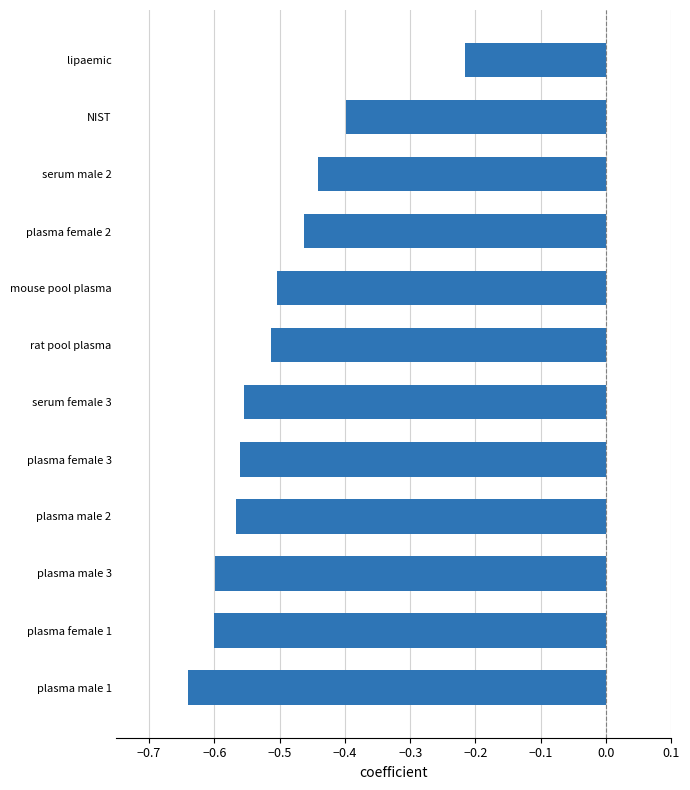

Does the chart contain any negative values?

Yes